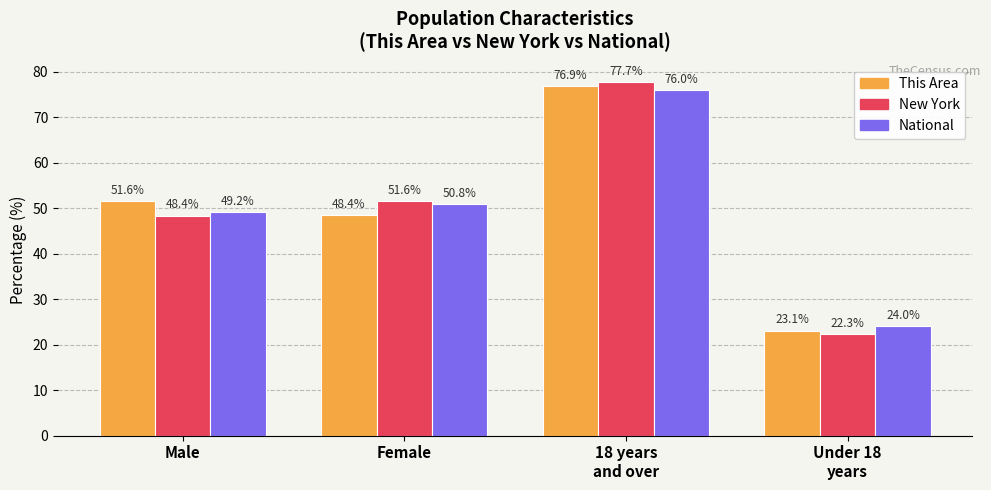

The value of National at 18 years
and over is 110.7. True or false?

False